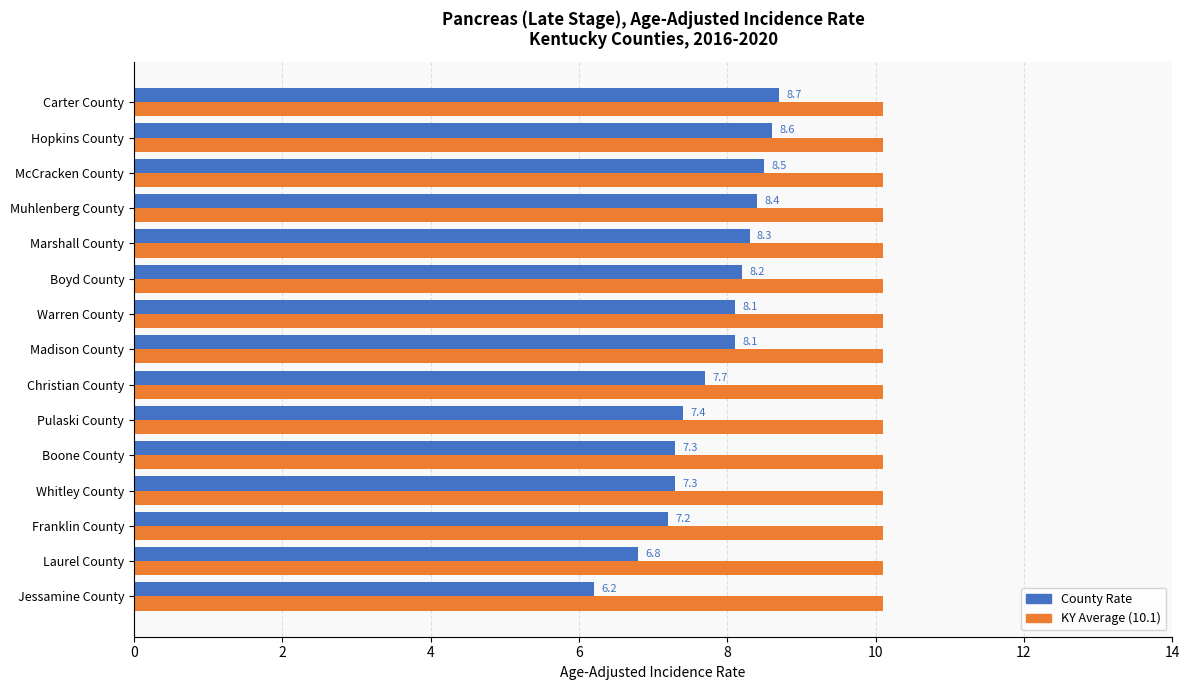

At which category does the chart reach its minimum across all series?

Jessamine County